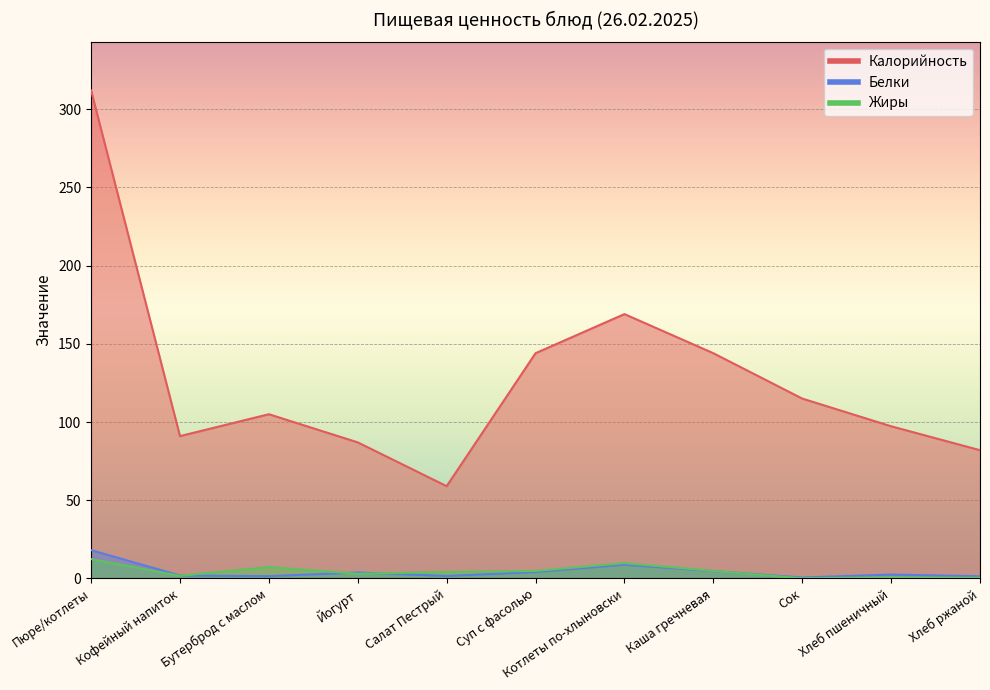

What is the label of the 9th point from the left?

Сок